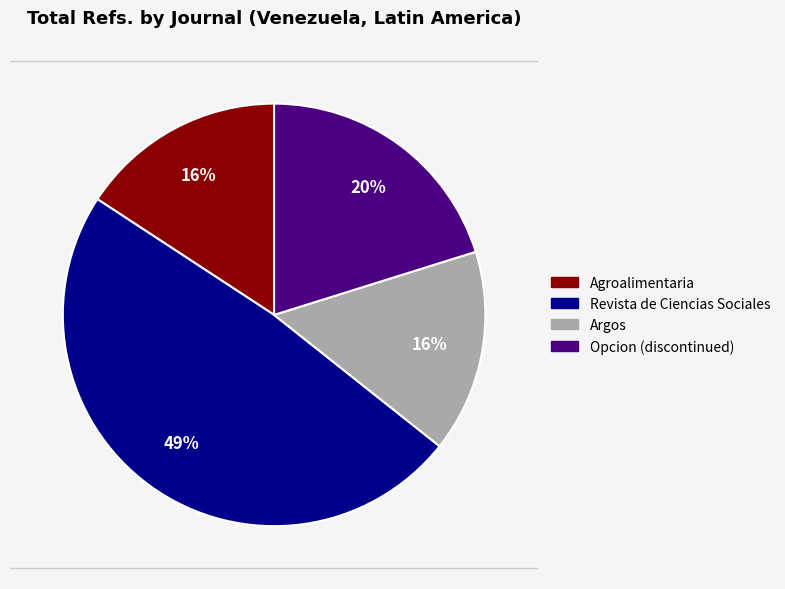

Combined, do Opcion (discontinued) and Argos account for over 50%?

No